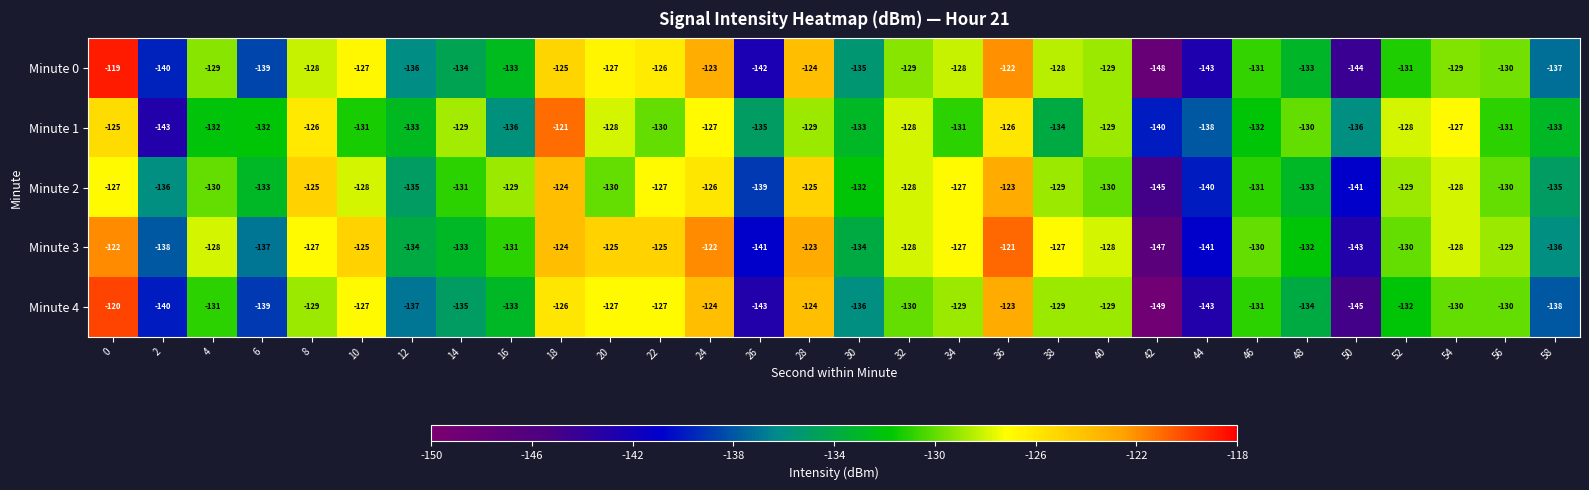

How many distinct data groups are displayed?

5